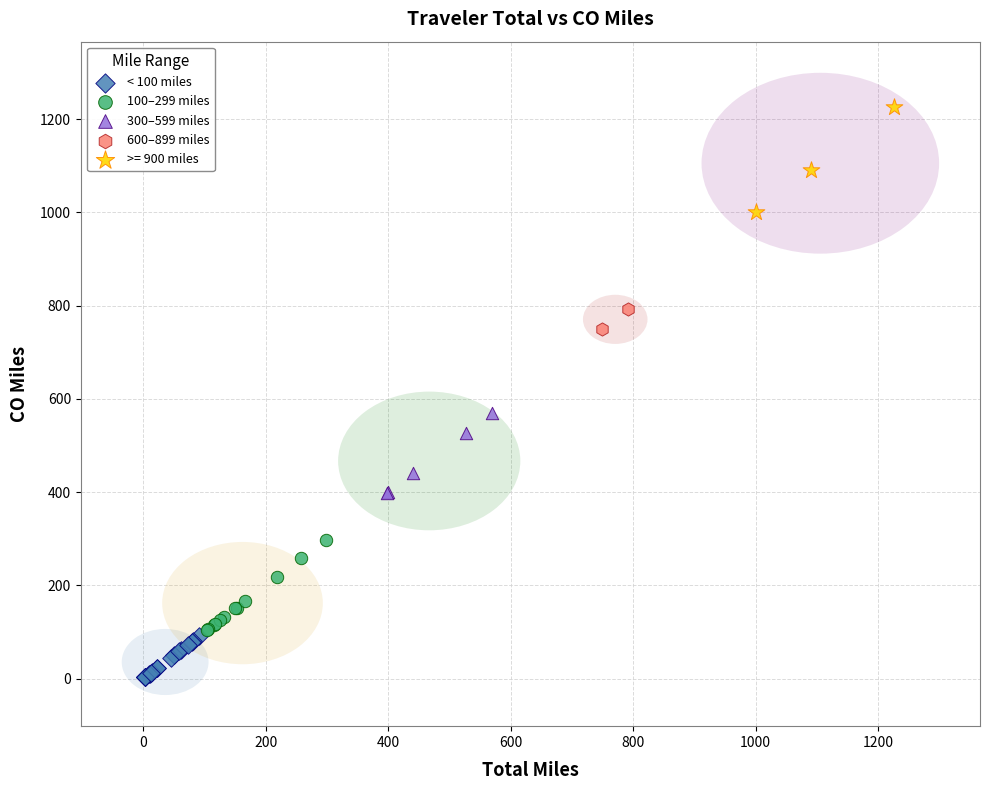

Which series contains the lowest Y value?

< 100 miles